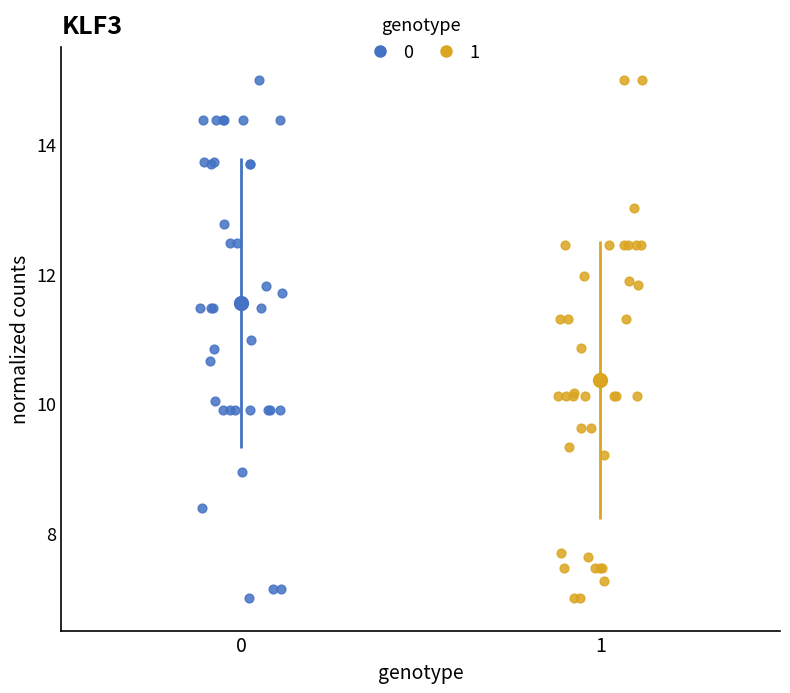

What are all the series names shown in the legend?

0, 1